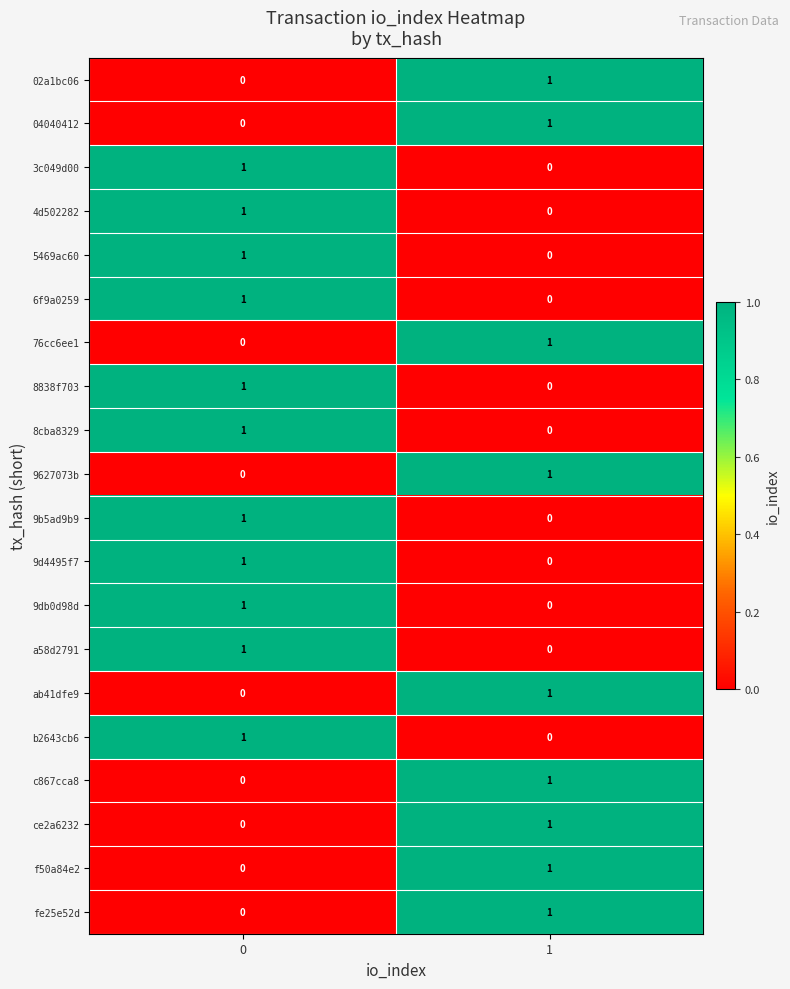

The value of b2643cb6 at 0 is 1. True or false?

True